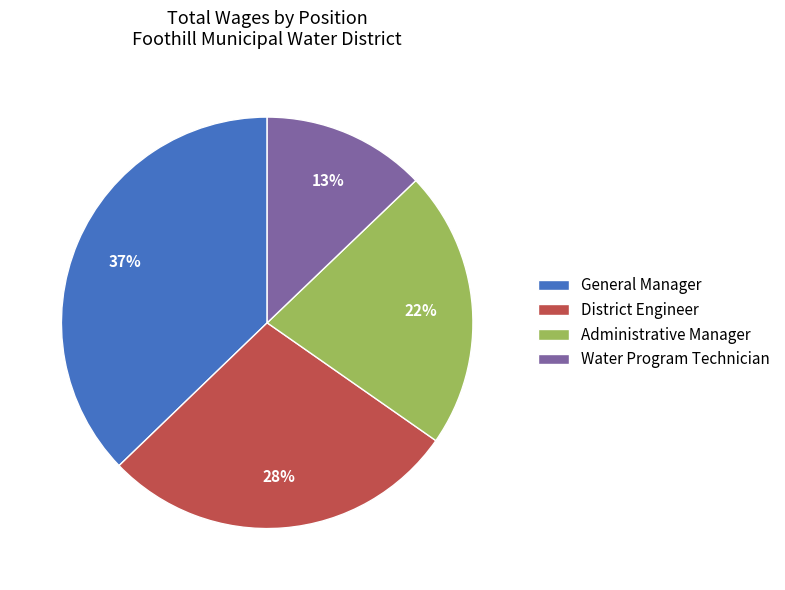

To the nearest percent, what is the difference between the largest and smallest slice percentages?

24%